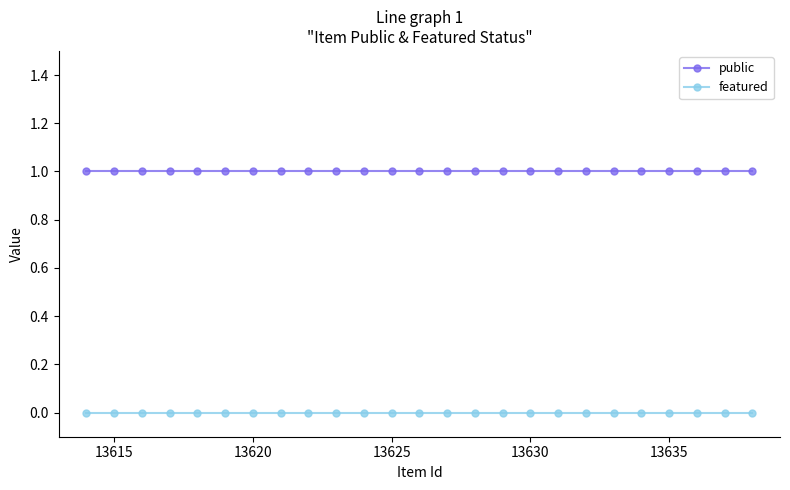

Which series has the largest total across all categories?

public